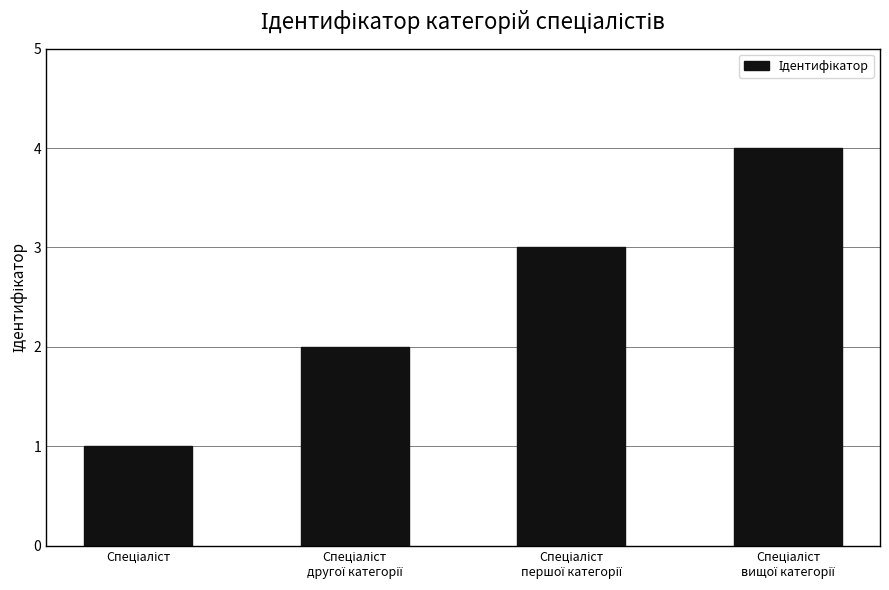

Reading left to right, what are all the values shown in this chart?

1	2	3	4